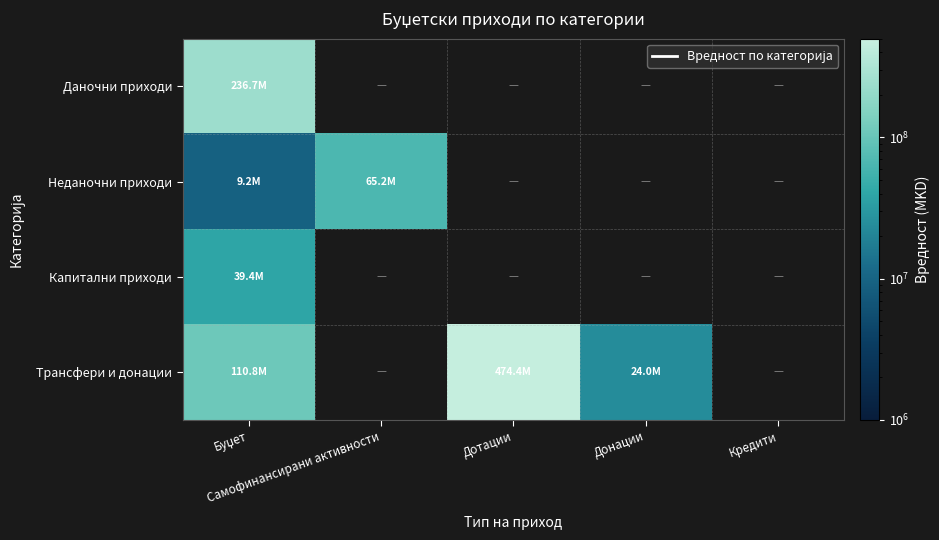

What is the smallest value displayed?

9200000.0